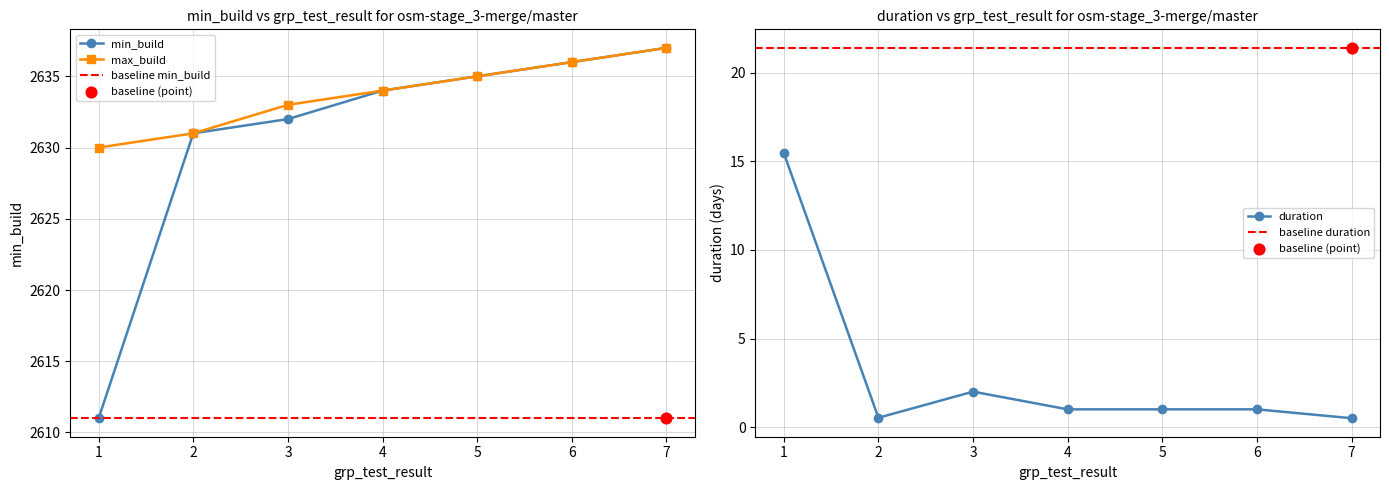

Which series reaches the minimum Y coordinate?

duration